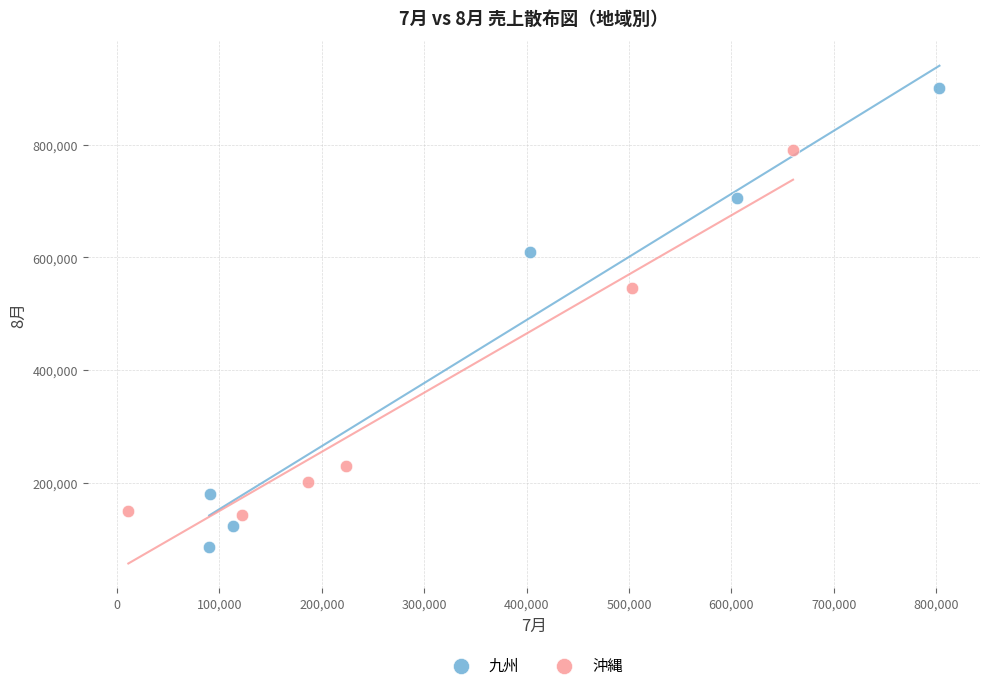

Which series has the widest spread of Y values?

九州